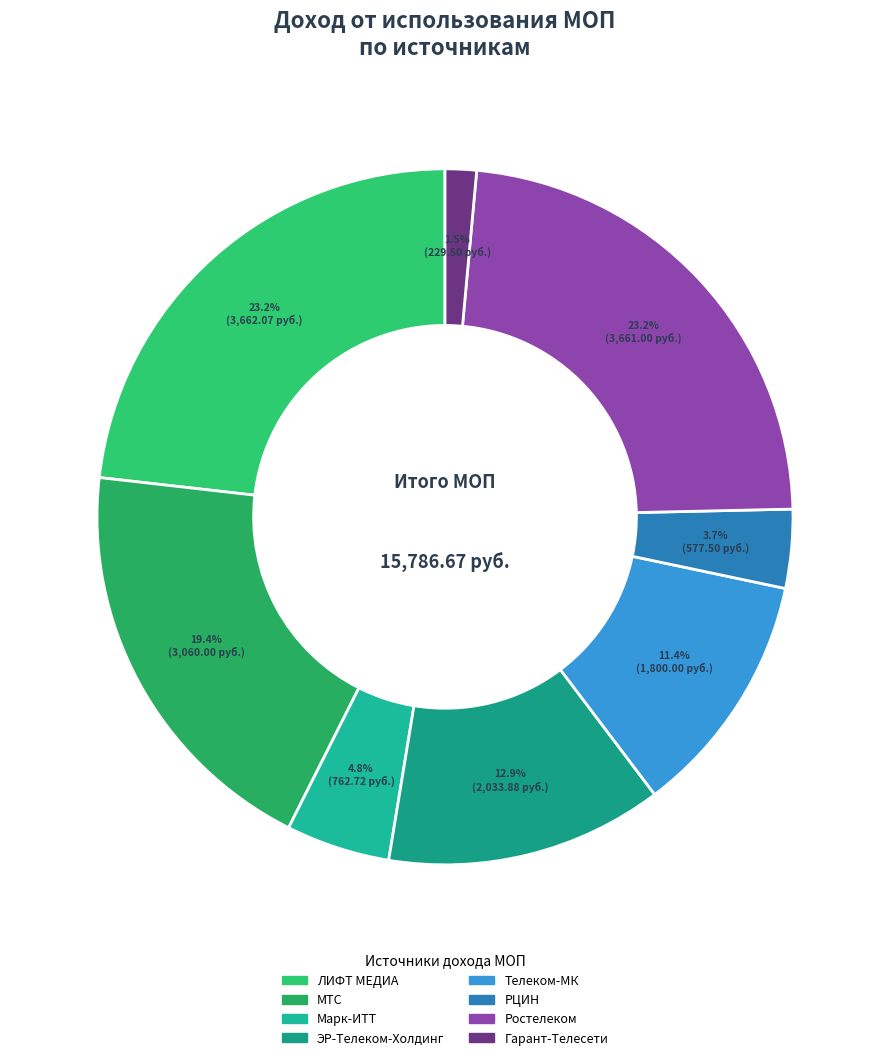

The МТС slice represents 8% of the pie. True or false?

False